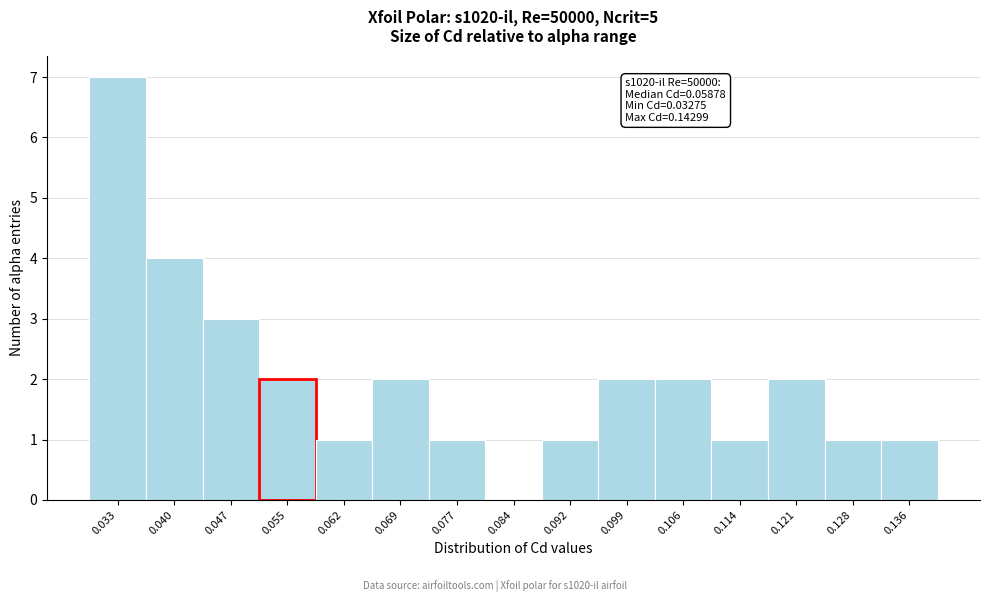

Reading left to right, extract all data points from this chart.

0.033=7	0.040=4	0.047=3	0.055=2	0.062=1	0.069=2	0.077=1	0.084=0	0.092=1	0.099=2	0.106=2	0.114=1	0.121=2	0.128=1	0.136=1